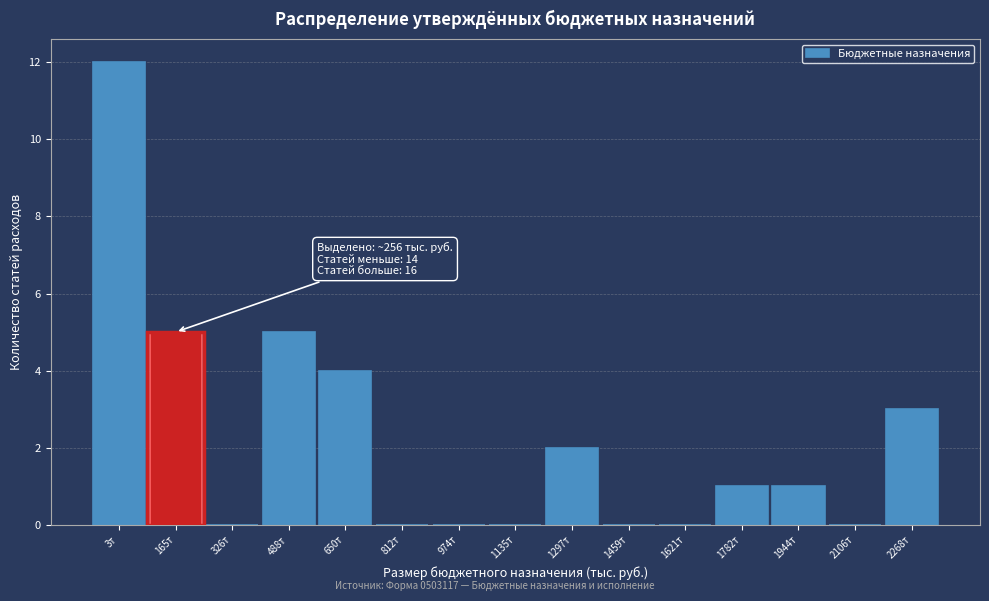

Reading left to right, what are all the values shown in this chart?

3т=12	165т=5	326т=0	488т=5	650т=4	812т=0	974т=0	1135т=0	1297т=2	1459т=0	1621т=0	1782т=1	1944т=1	2106т=0	2268т=3